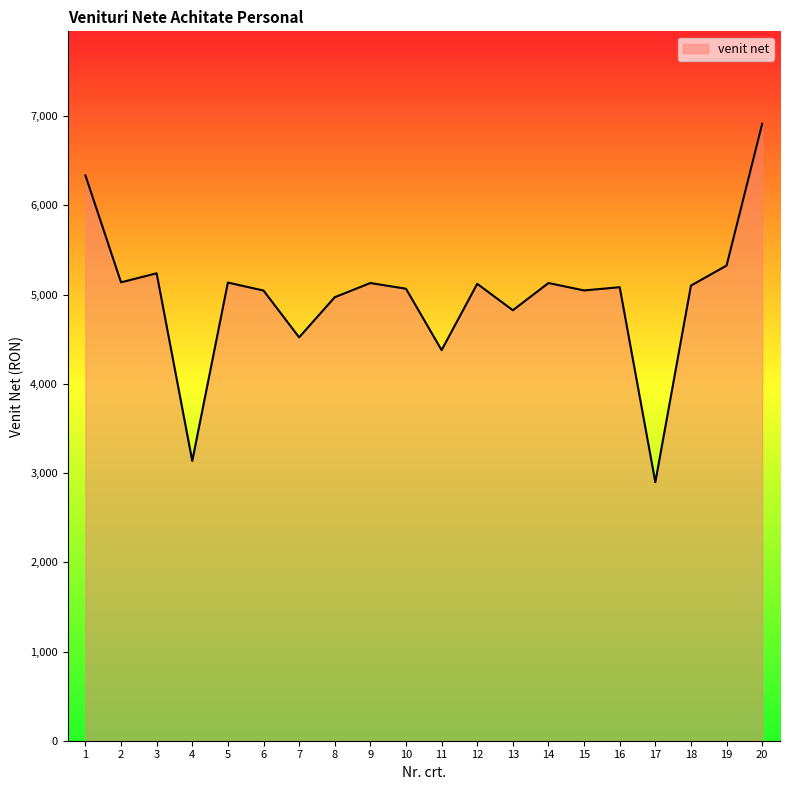

Which label corresponds to the largest value in the chart?

20